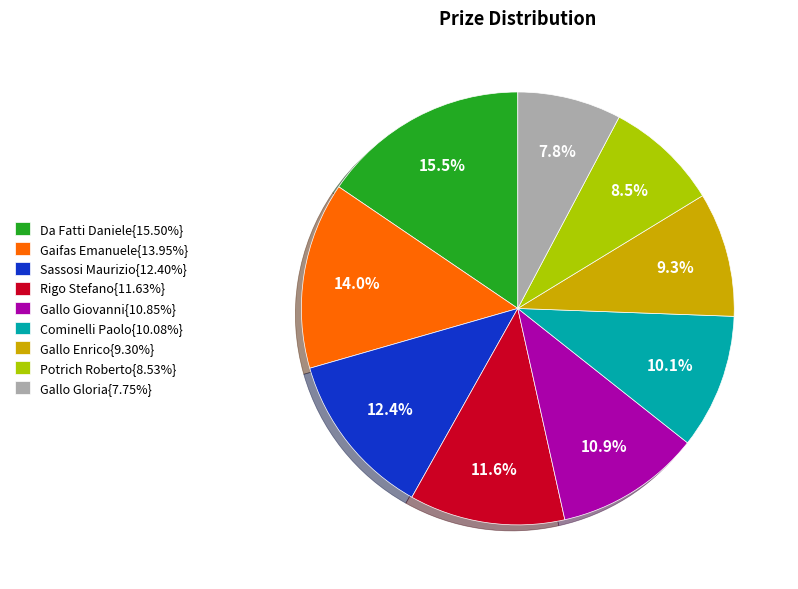

Is there a majority slice in this chart?

No